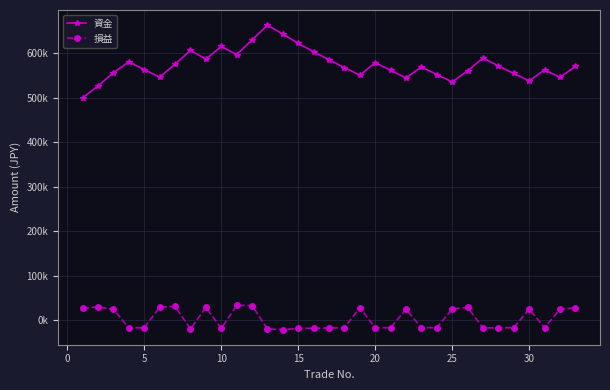

Does the chart have visible grid lines?

Yes